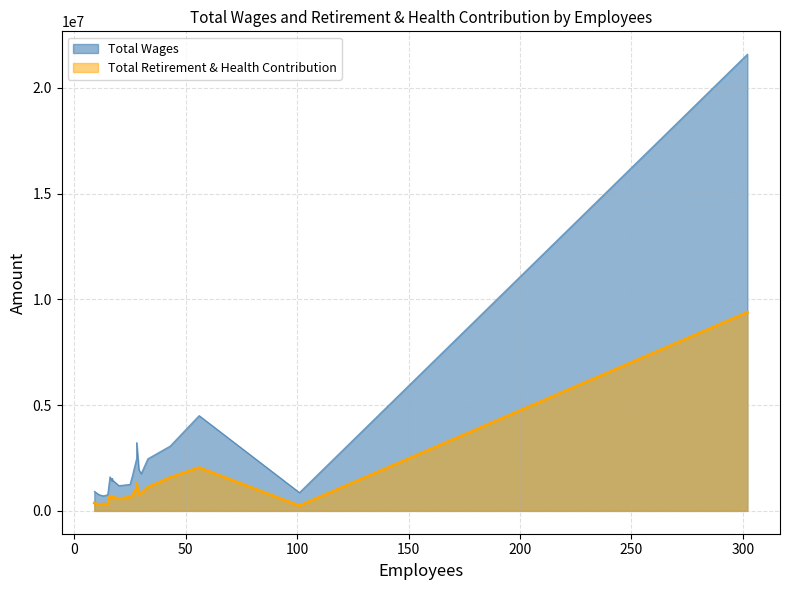

How many data points in Total Retirement & Health Contribution are above 705739?

9